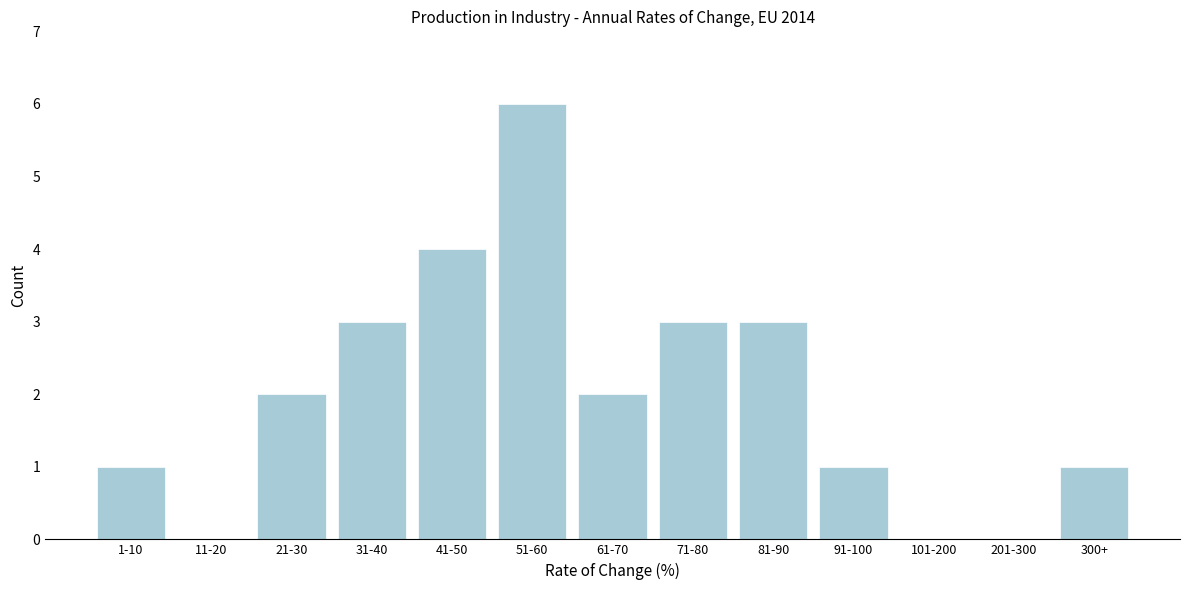

Reading left to right, list all the values displayed in this chart.

1-10=1	11-20=0	21-30=2	31-40=3	41-50=4	51-60=6	61-70=2	71-80=3	81-90=3	91-100=1	101-200=0	201-300=0	300+=1